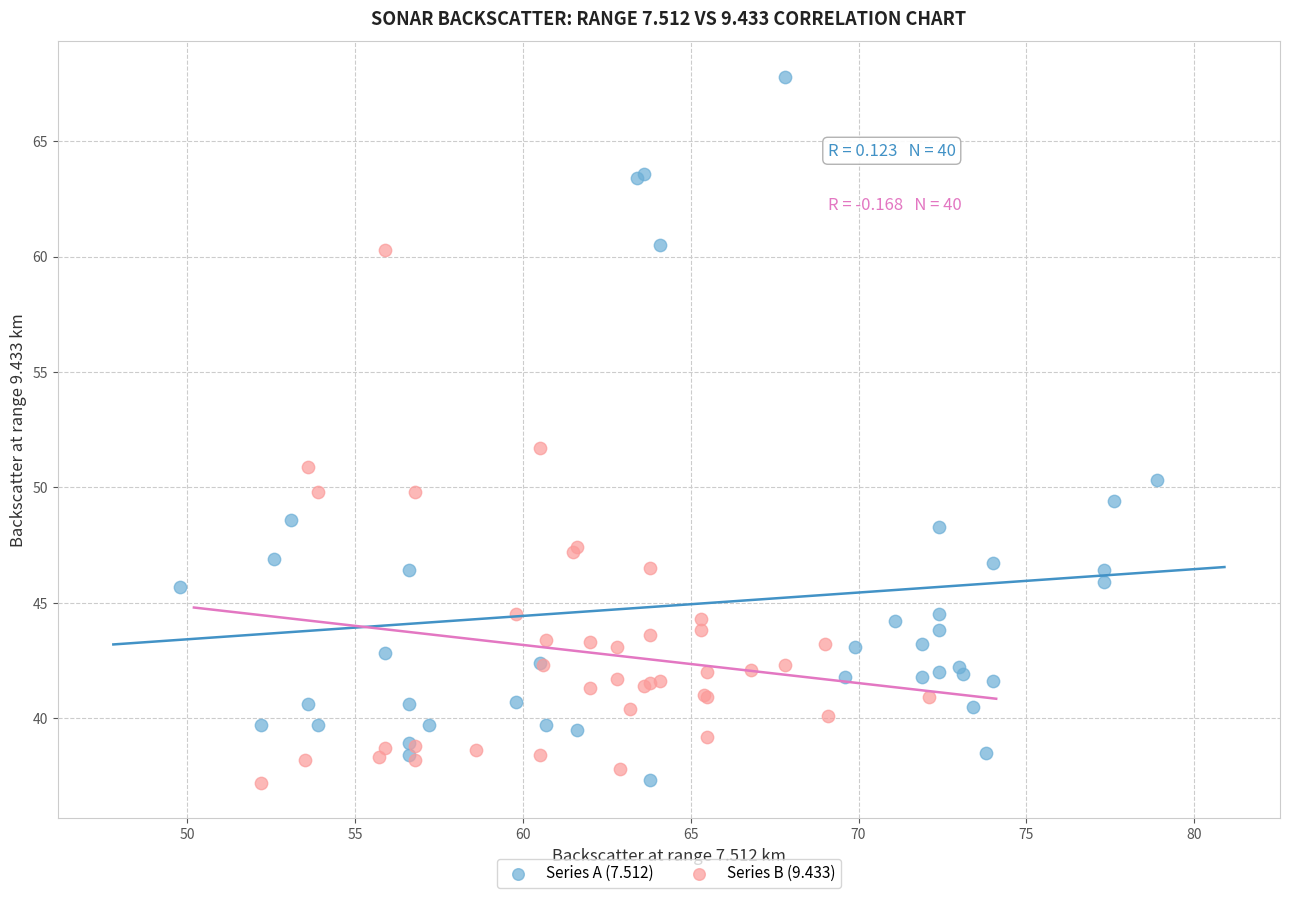

Which series has the widest spread of Y values?

Series A (7.512)